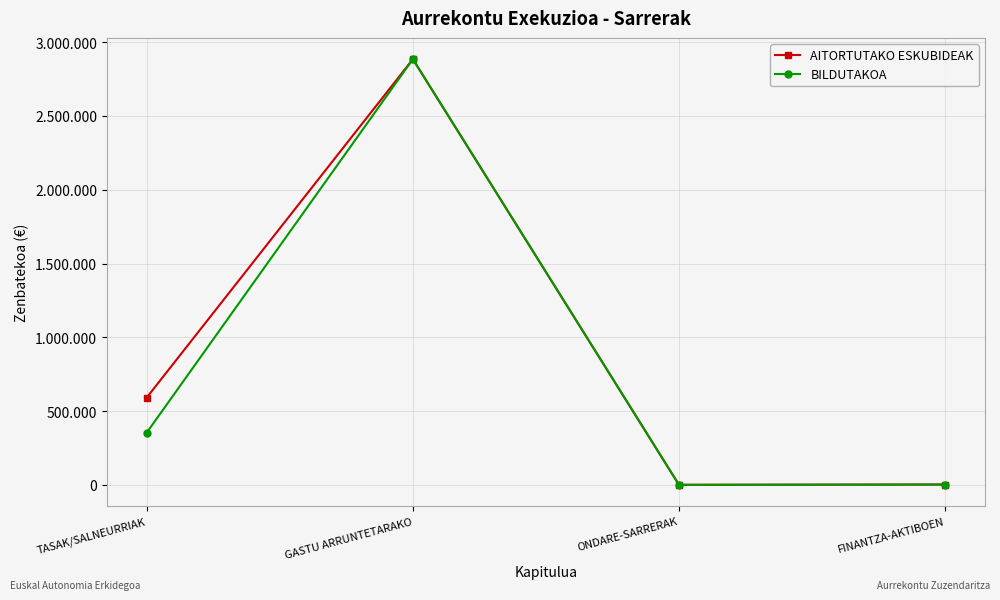

Which series has the largest range (max minus min)?

AITORTUTAKO ESKUBIDEAK